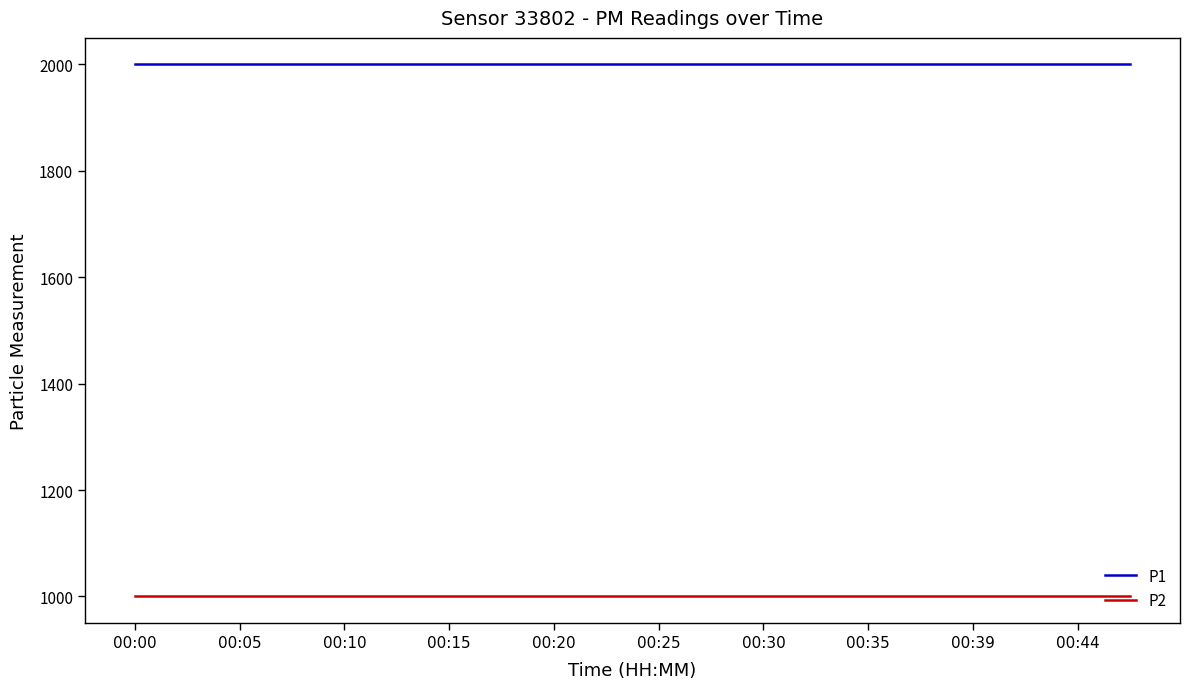

What is the smallest value displayed?

999.9